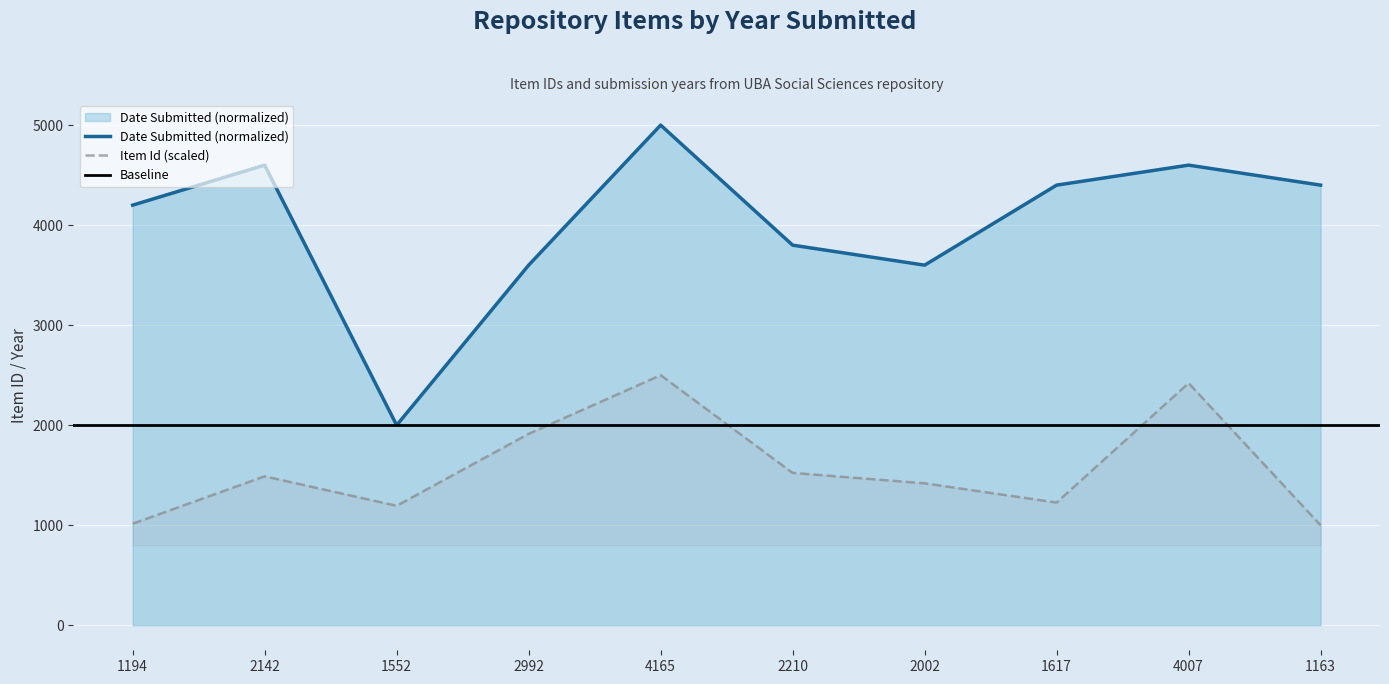

What is the label of the 8th point from the left?

1617